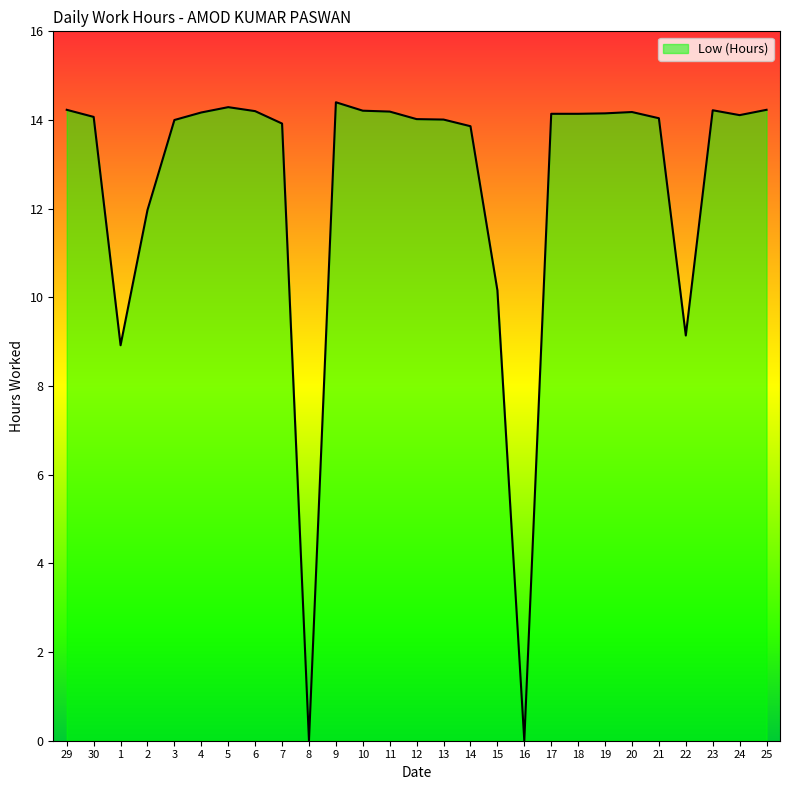

What is the average value?

12.5